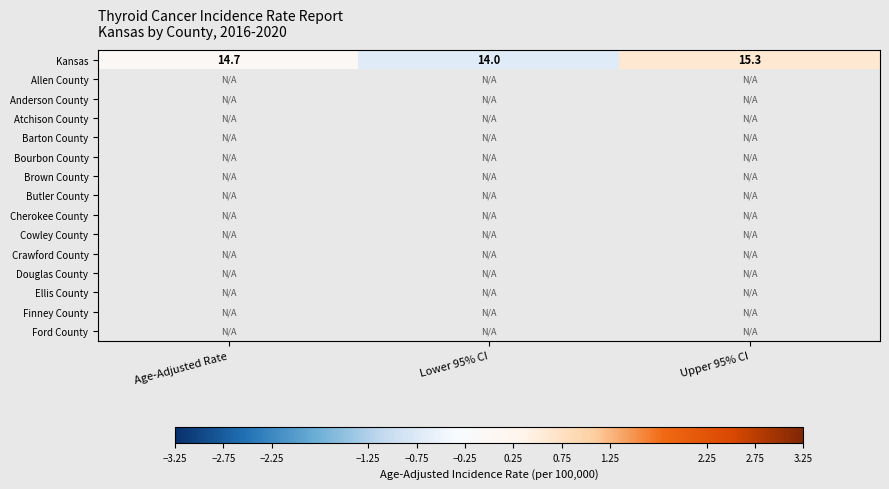

Between Age-Adjusted Rate and Lower 95% CI, which is larger?

Age-Adjusted Rate